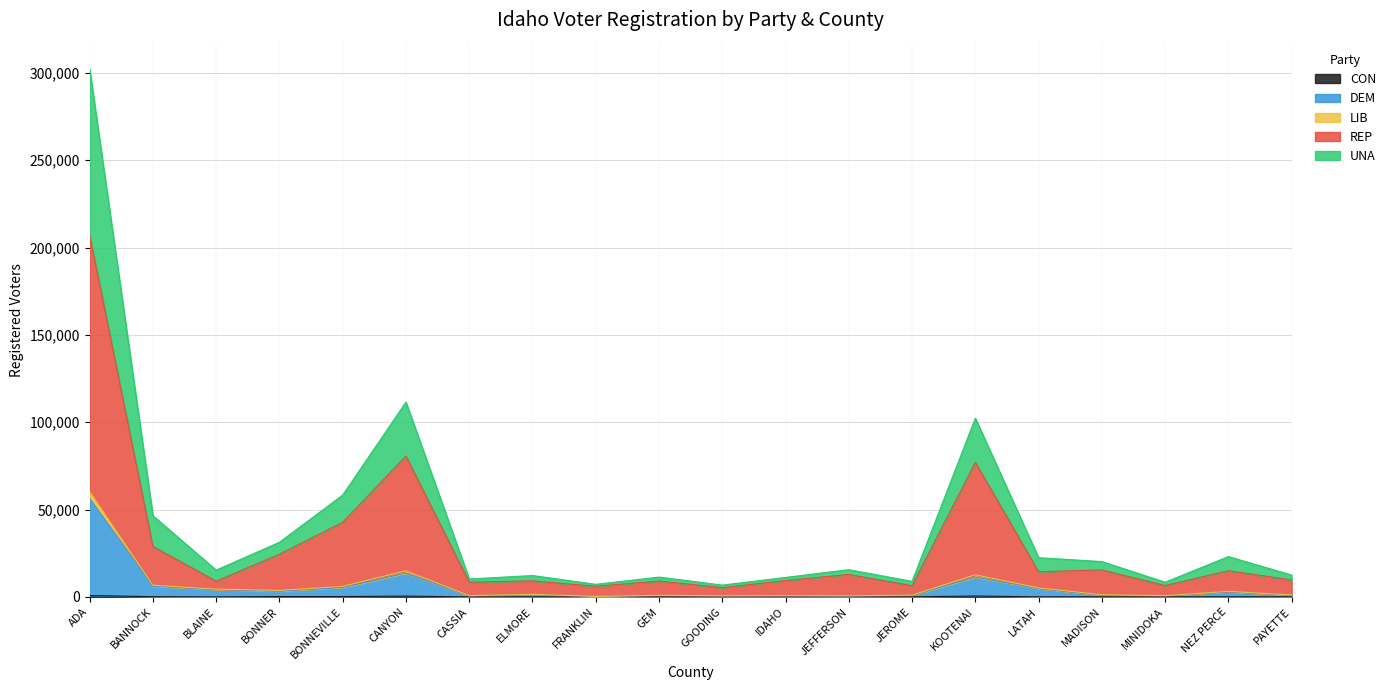

Is the value of UNA at MINIDOKA greater than the value of CON at LATAH?

Yes